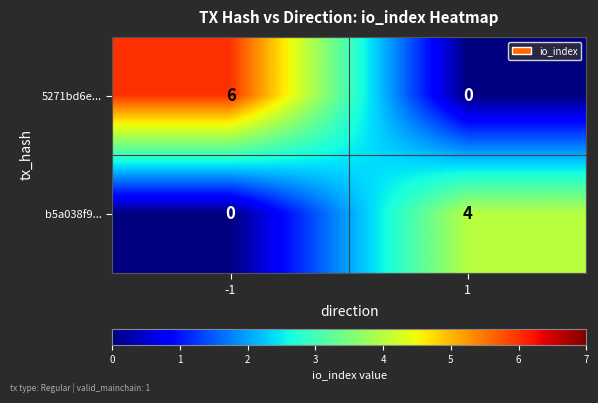

At -1, list the series in order from largest to smallest.

5271bd6e..., b5a038f9...